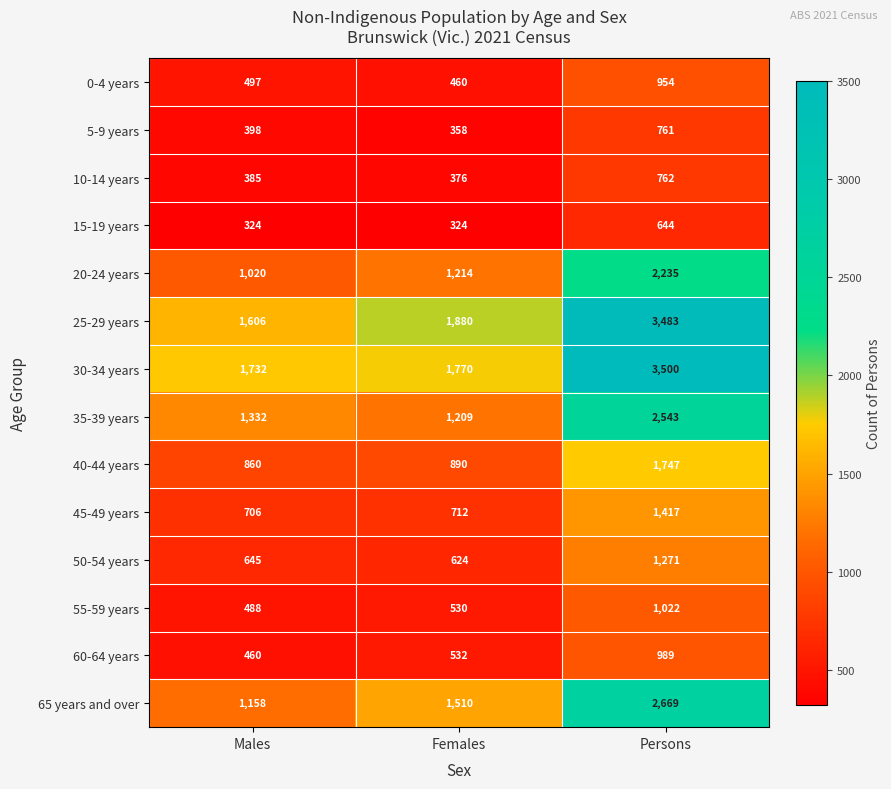

What is the sum of all 40-44 years values?

3497